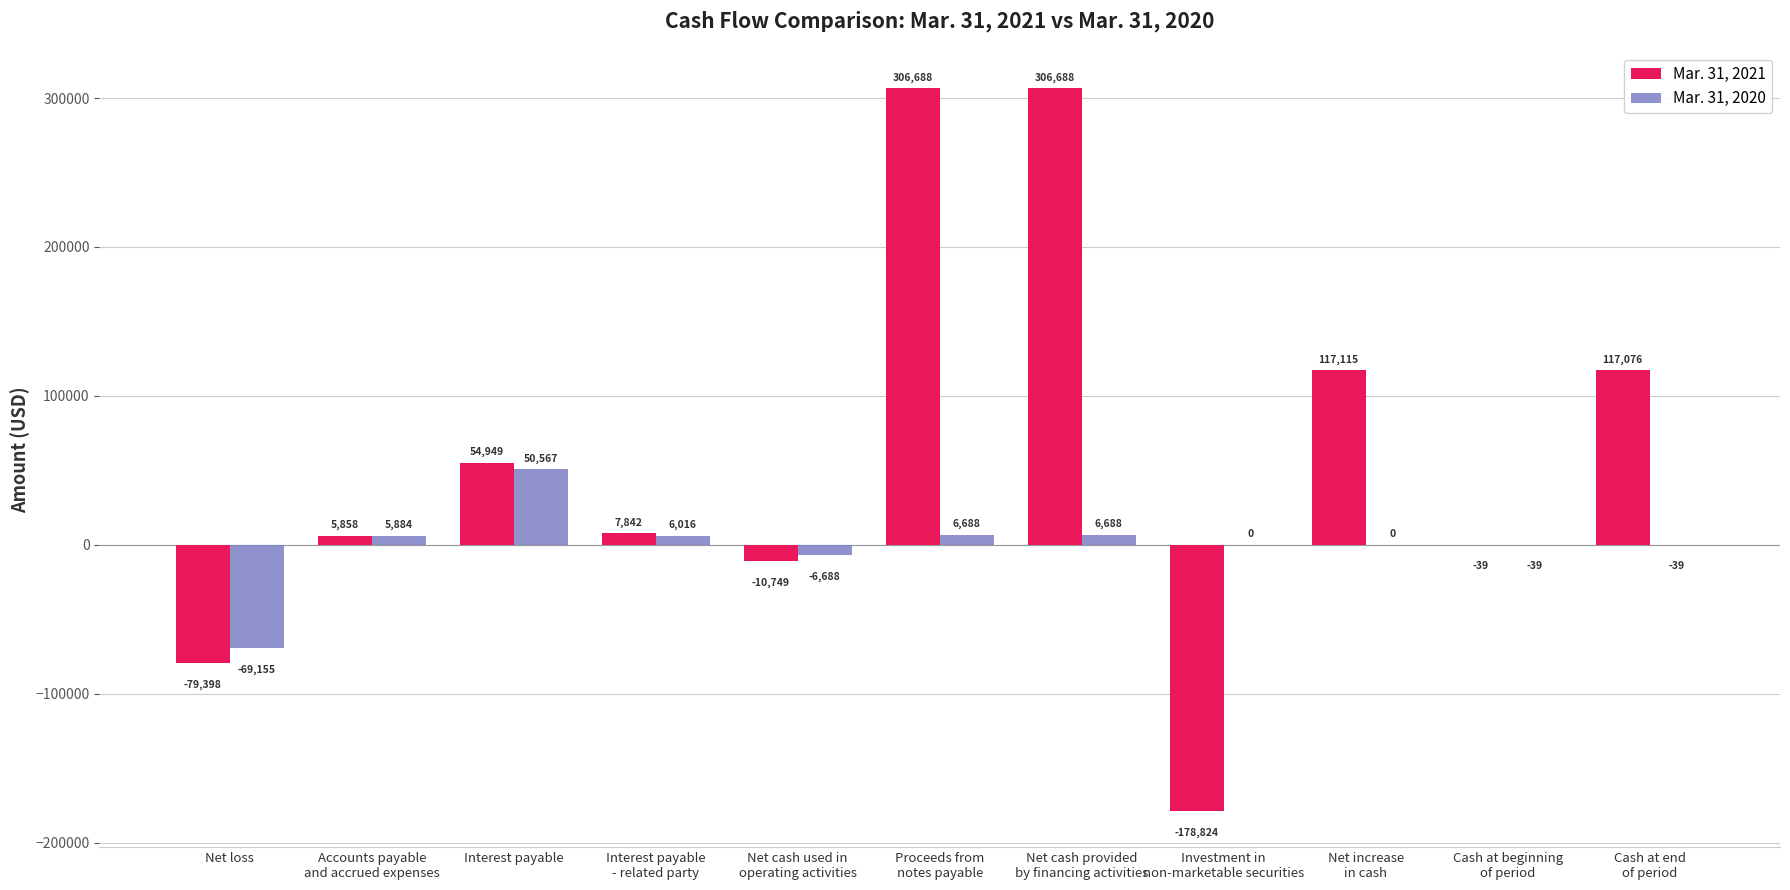

The value of Mar. 31, 2021 at Cash at end
of period is 73334. True or false?

False